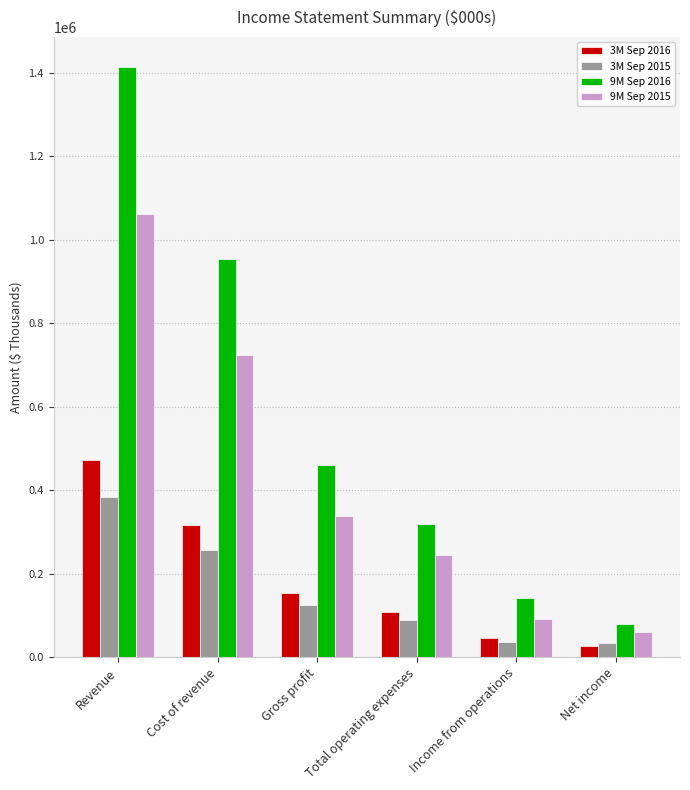

What is the label of the 4th bar from the left?

Total operating expenses